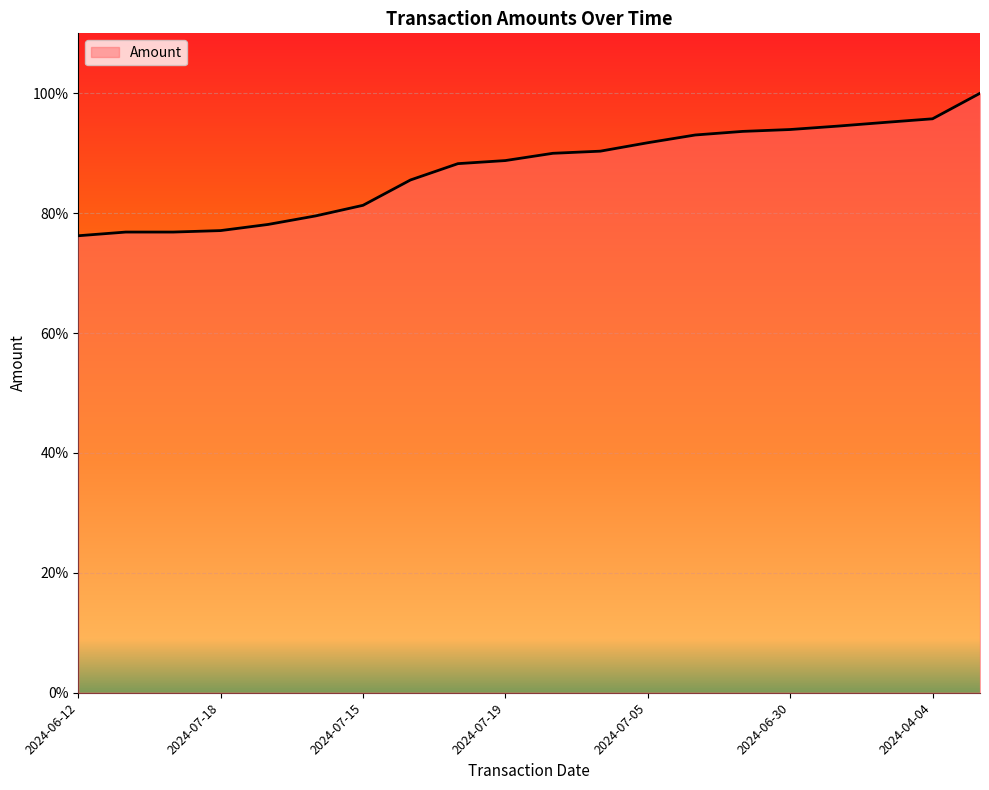

What is the greatest value displayed?

100.0